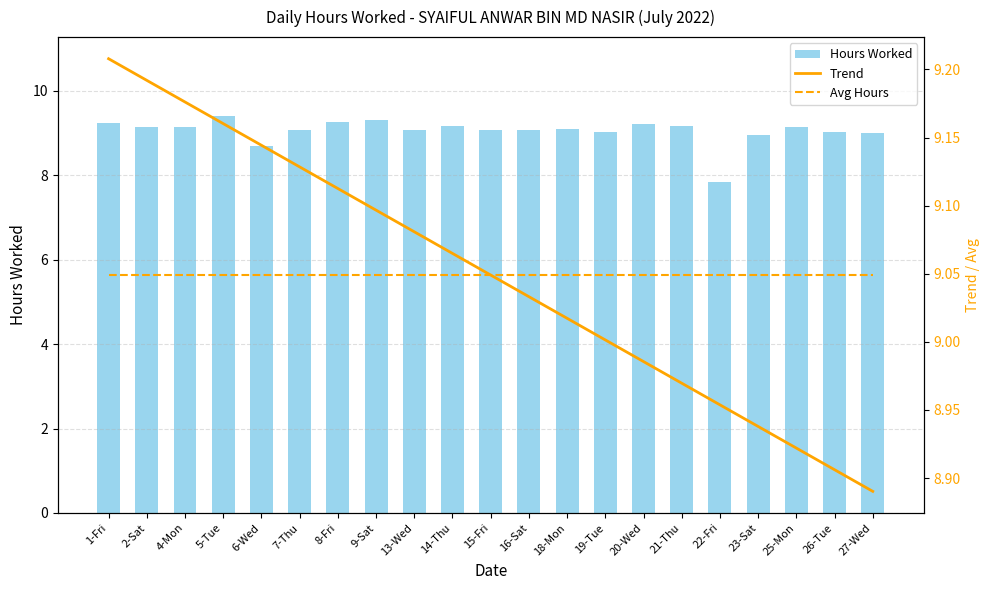

What are all the series names shown in the legend?

Hours Worked, Trend, Avg Hours